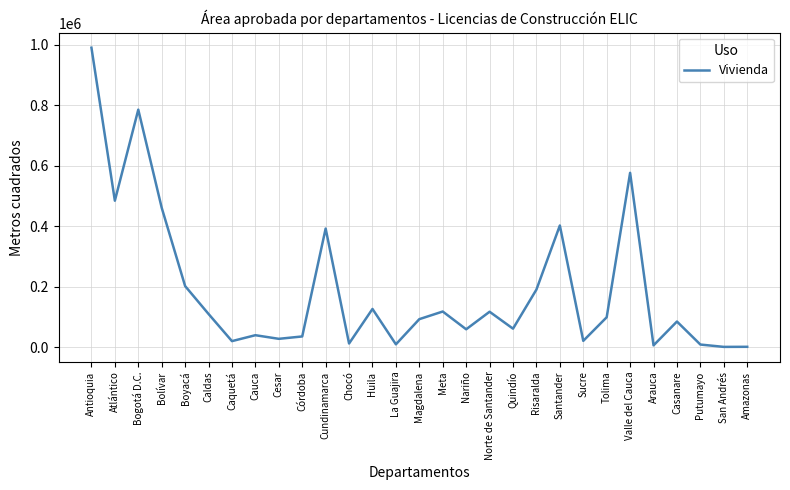

At which category does the chart reach its peak across all series?

Antioquia